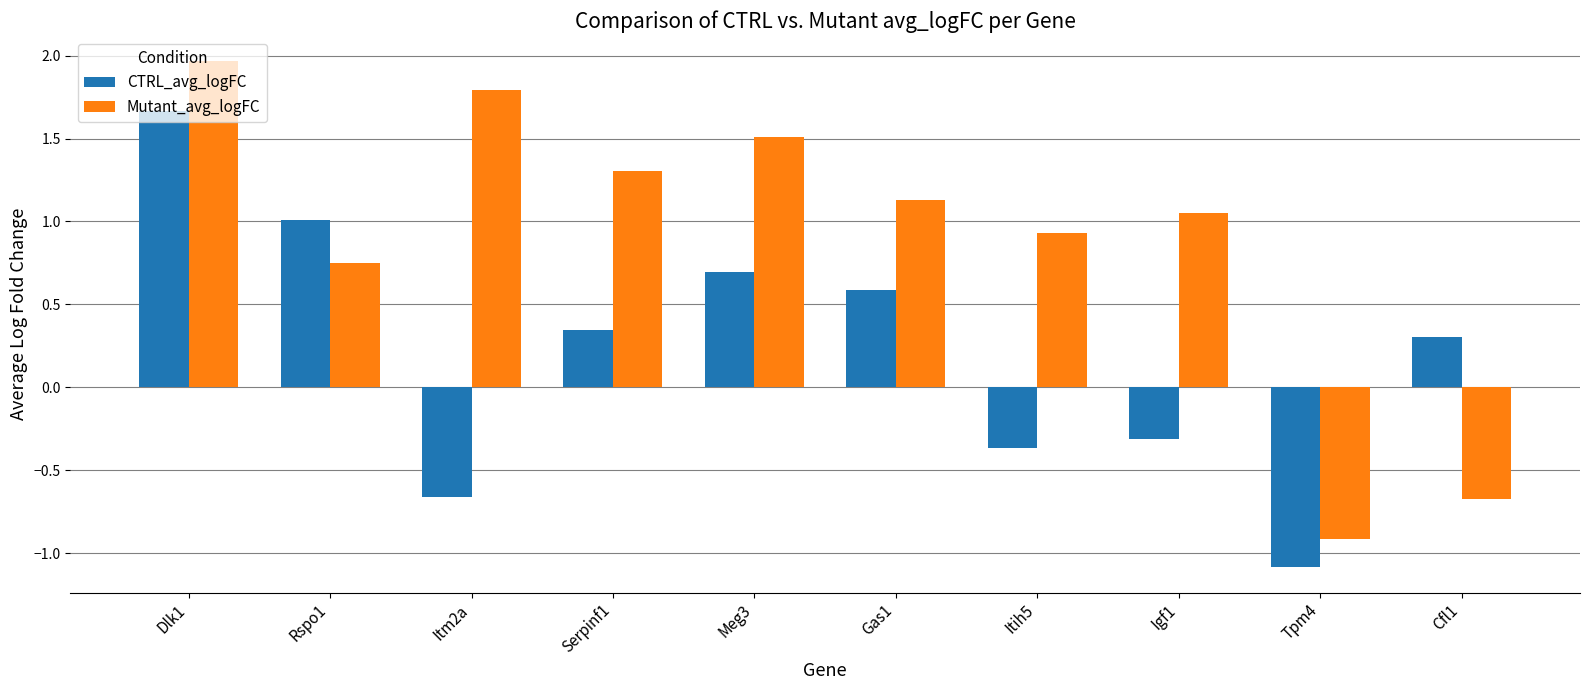

At how many categories does at least one series exceed 0?

9